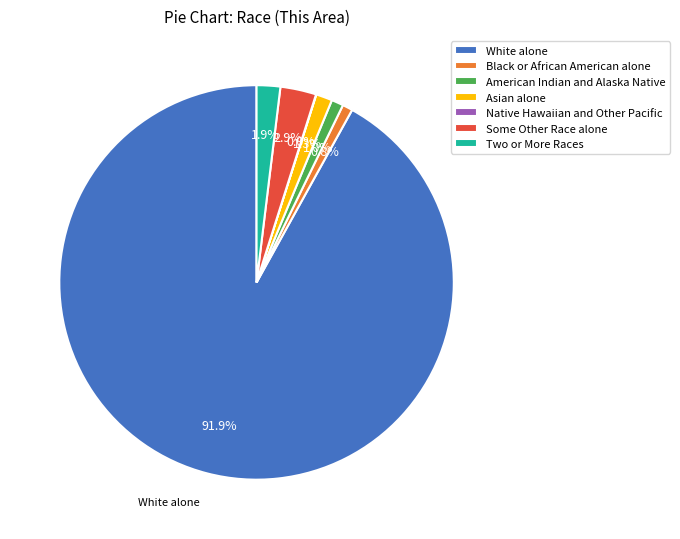

Is it true that White alone is 92% of the pie?

True